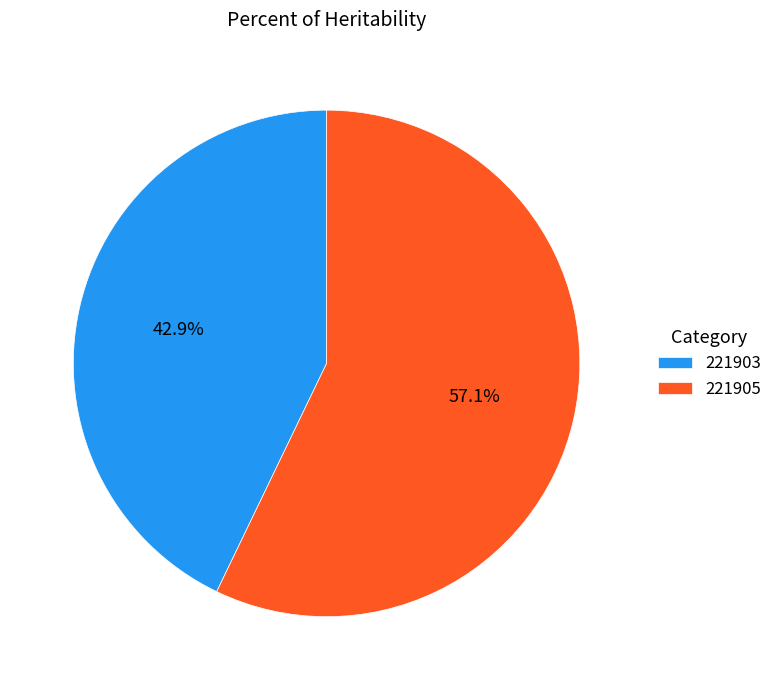

To the nearest percent, what is the average slice percentage?

50%